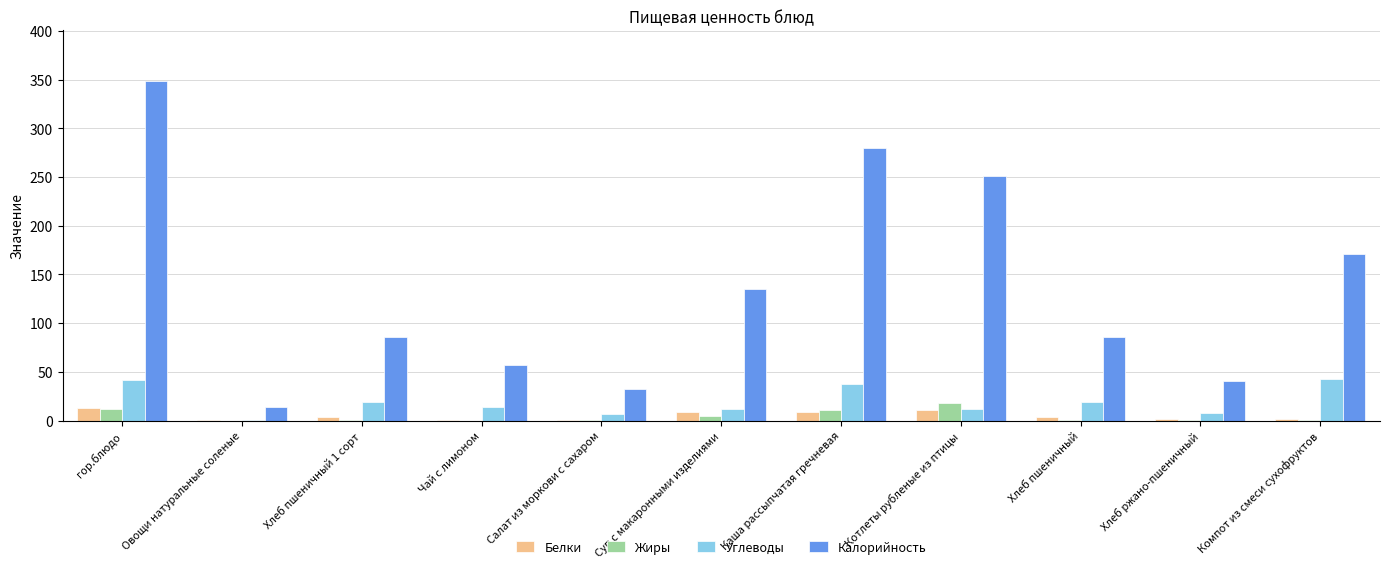

True or false: Углеводы has a value of 26.0 at Компот из смеси сухофруктов.

False